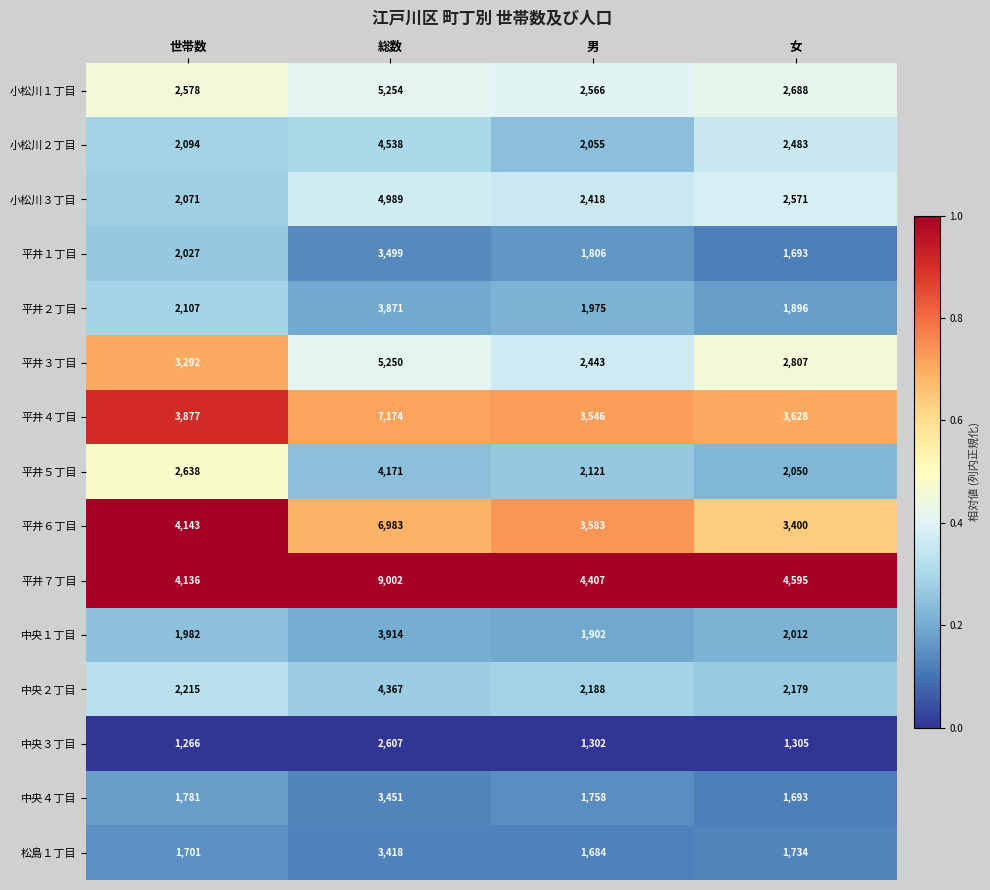

List the labels in order of 中央１丁目 value, smallest first.

男, 世帯数, 女, 総数